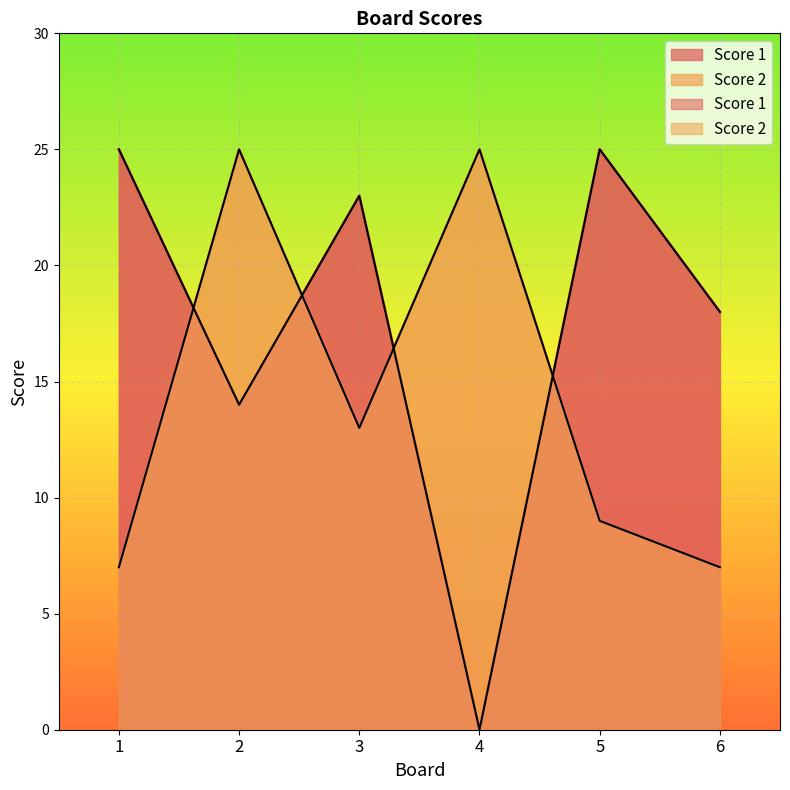

How many values in the Score 2 series are below 13?

3